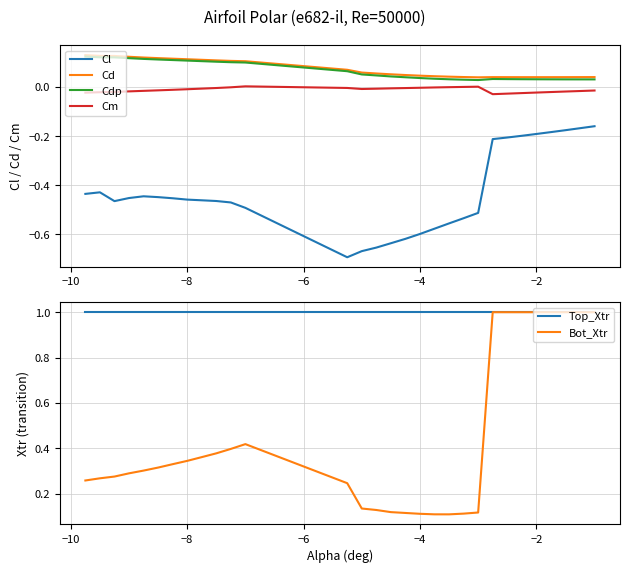

Count the number of categories in the chart.

30